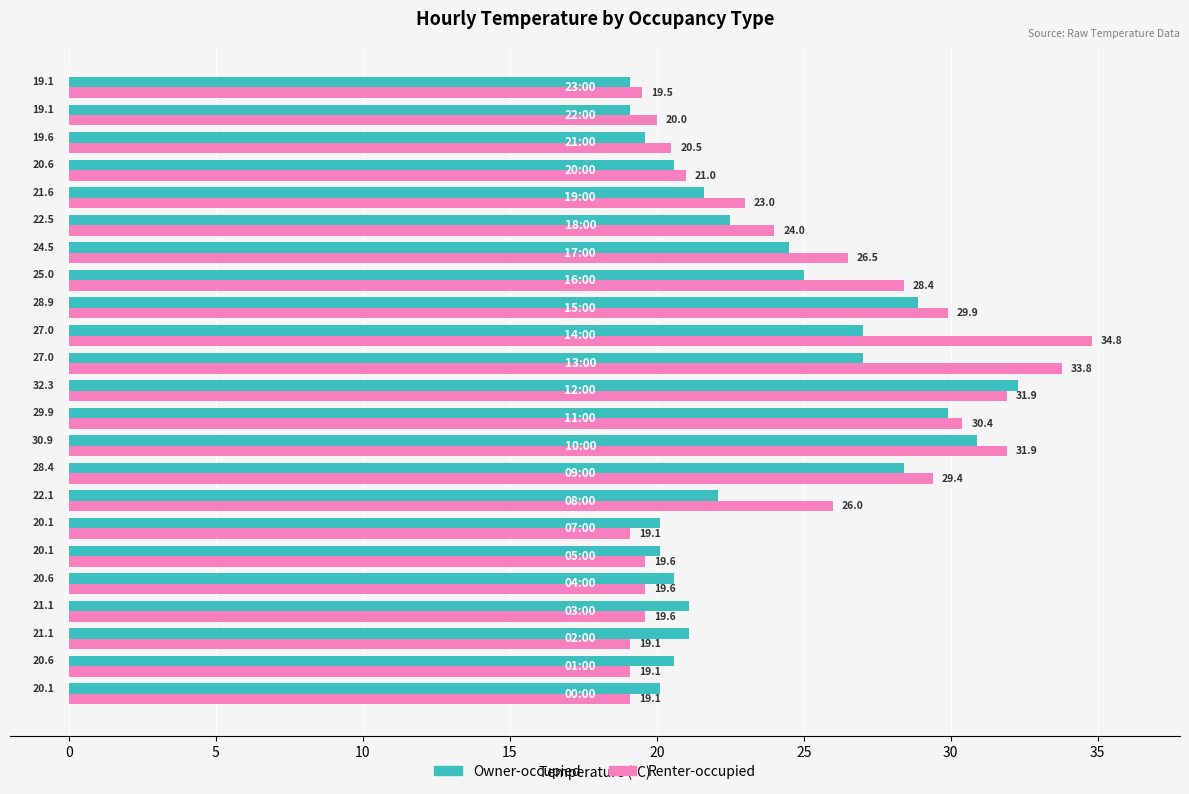

What is the highest value of the Owner-occupied series?

32.3